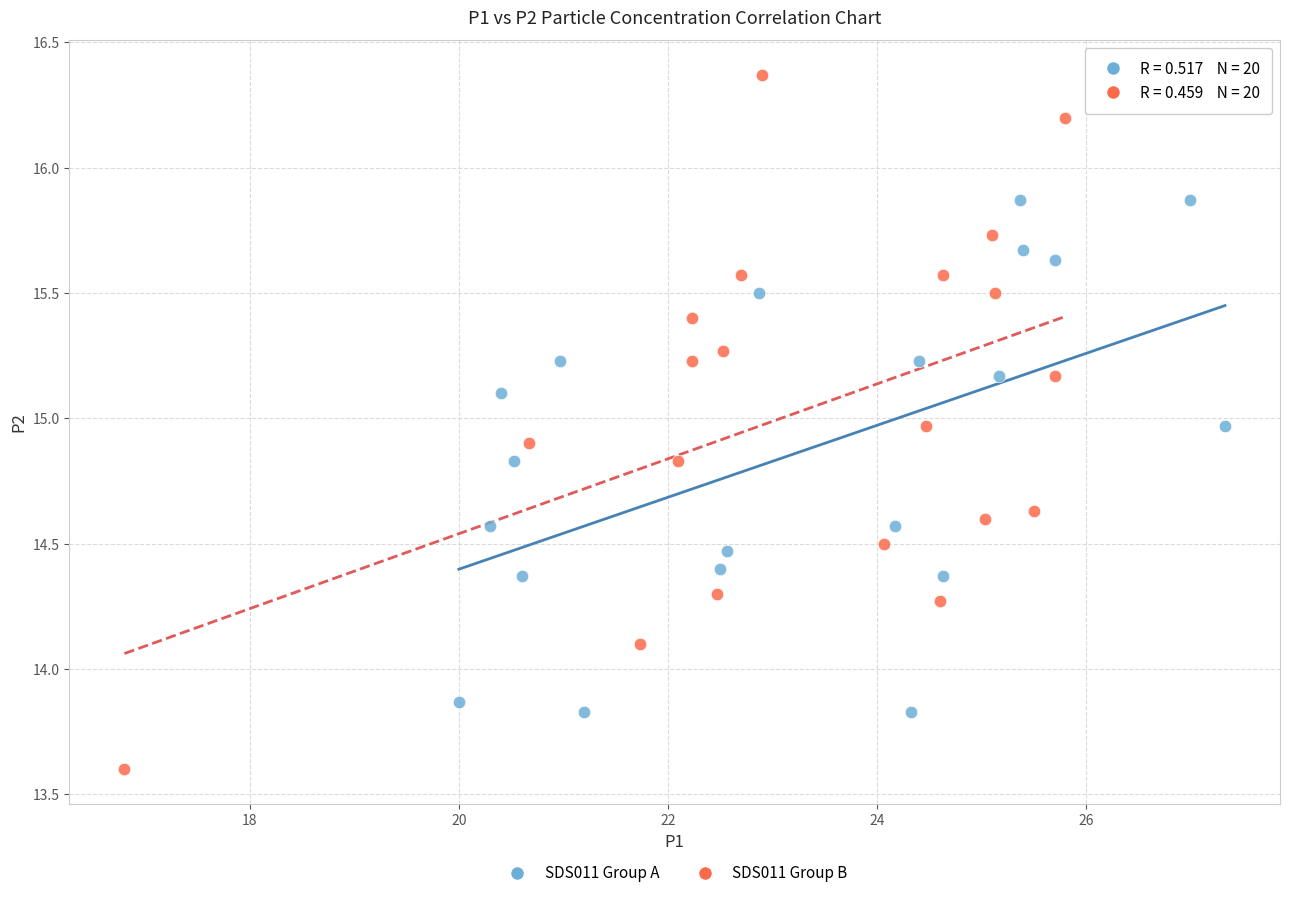

Which series has the largest Y range (max minus min)?

SDS011 Group B